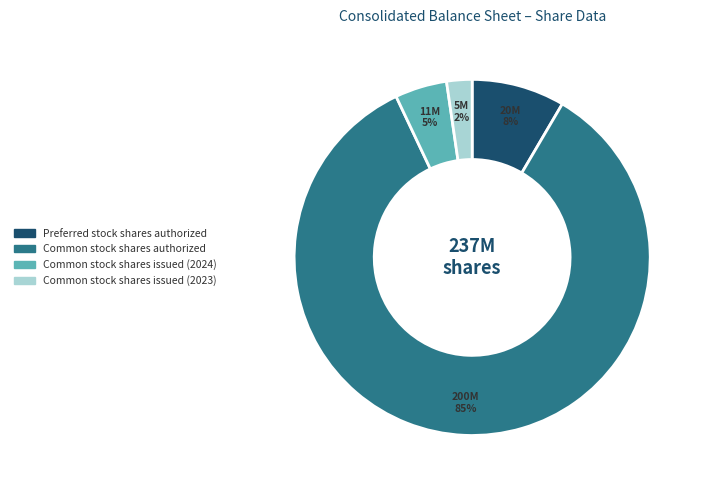

What is the largest slice in the pie chart?

Common stock shares authorized